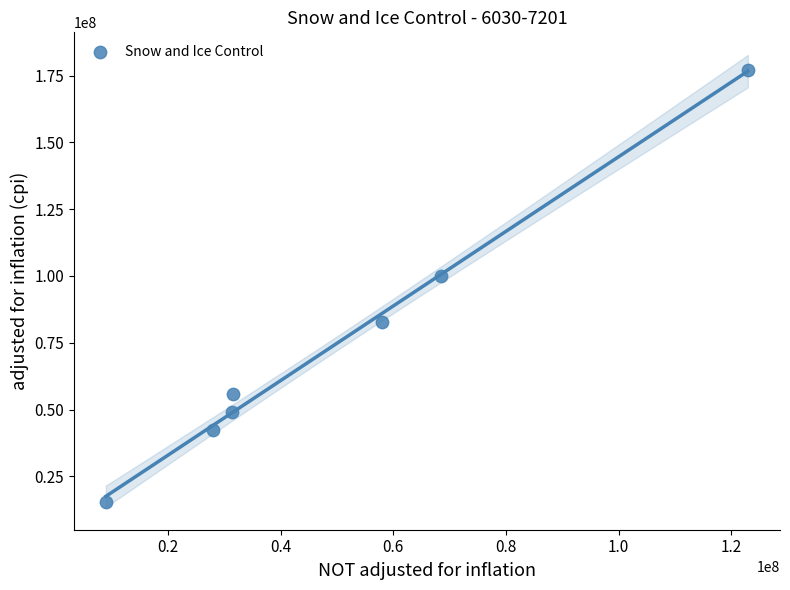

What Y value in the scatter plot is closest to 96390528?

99970856